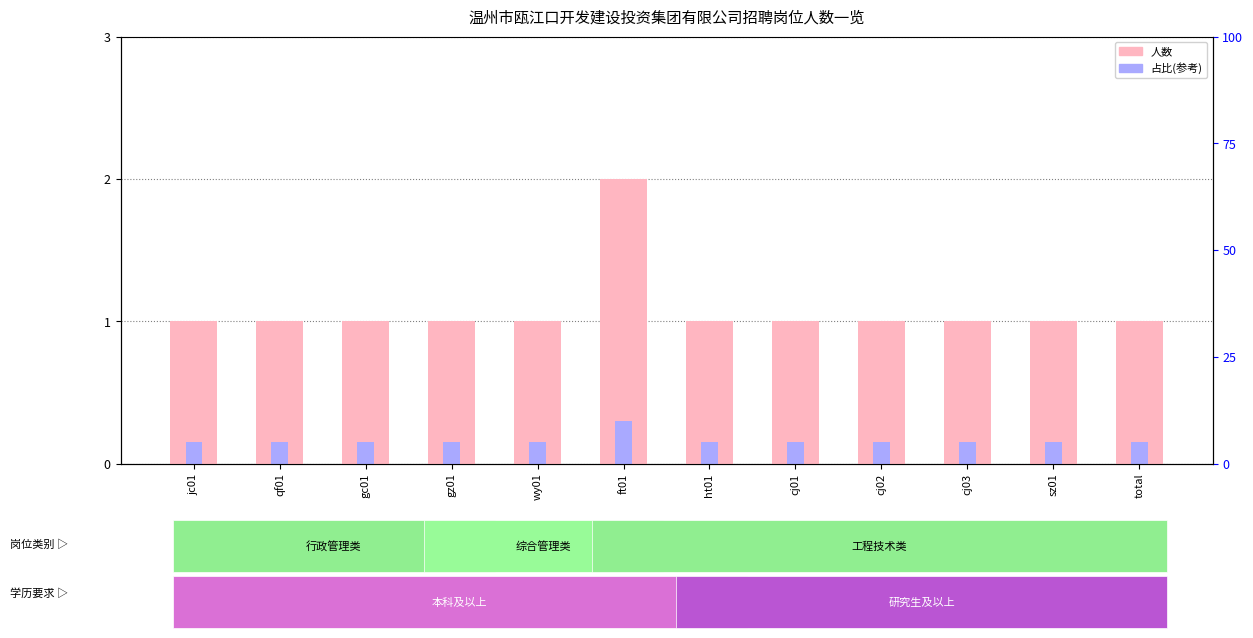

Between gz01 and total, which is larger?

gz01